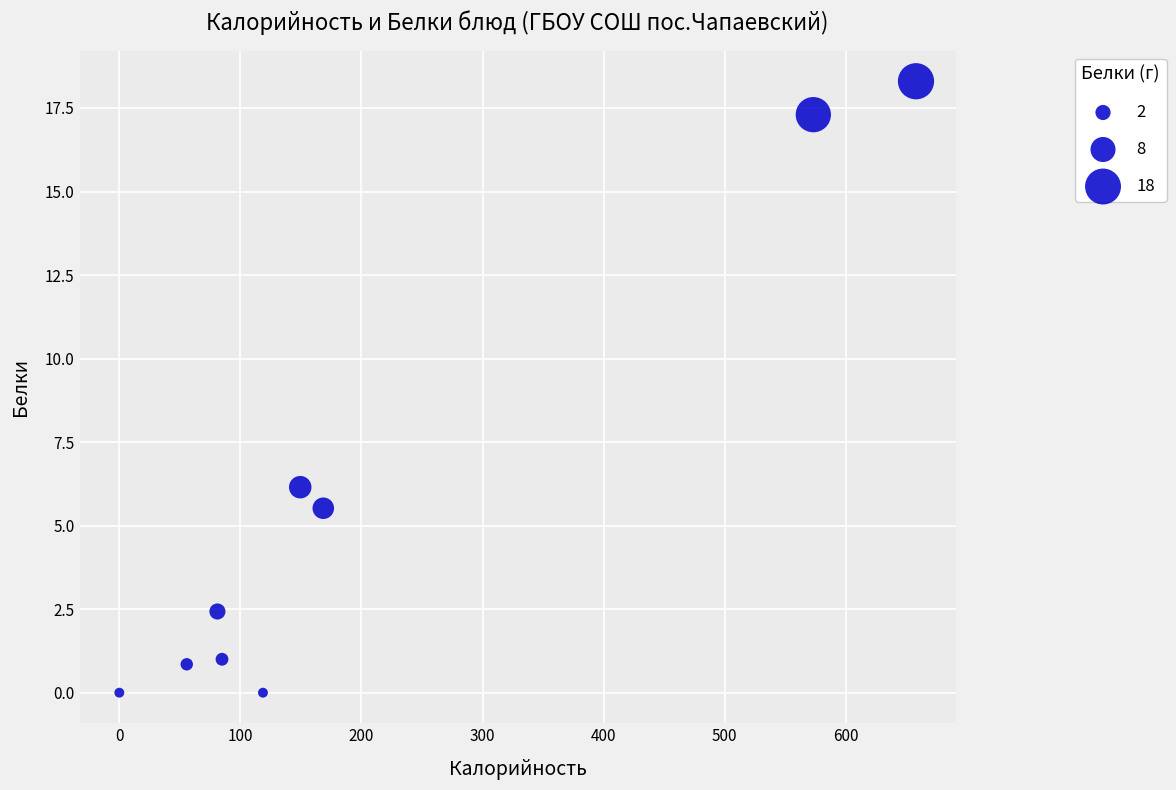

What Y value in the scatter plot is closest to 9?

6.2